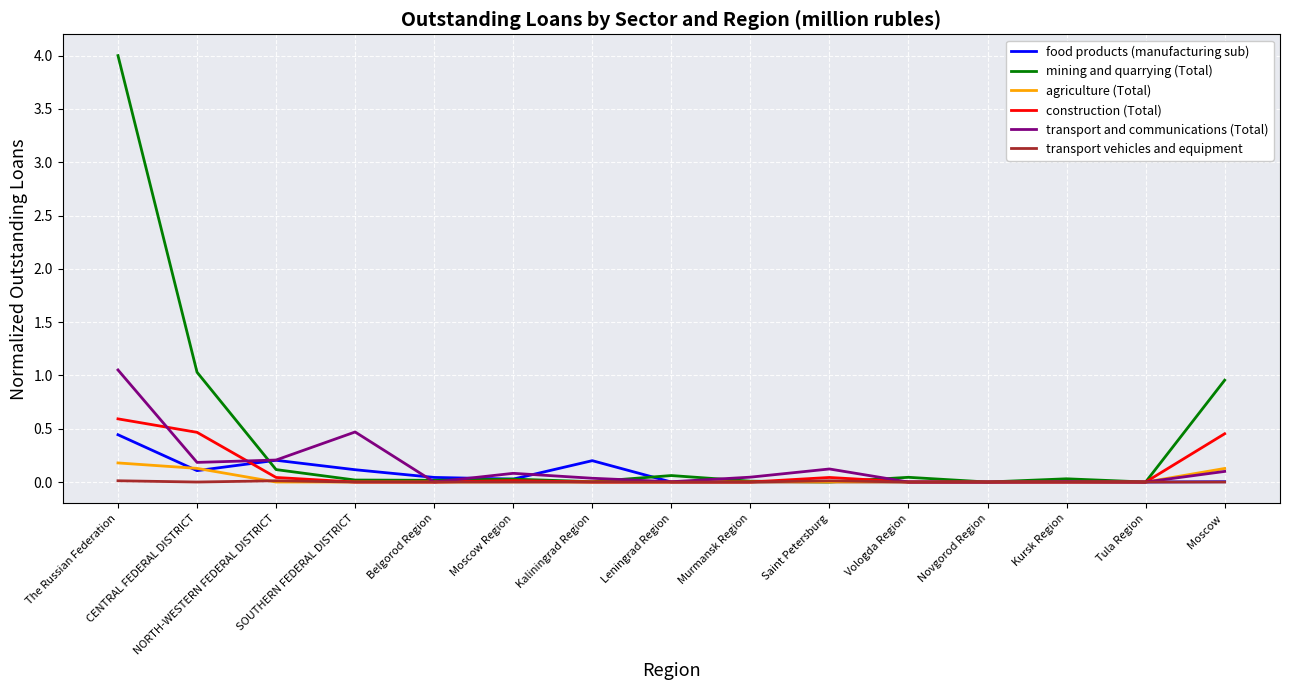

List the series in order of their peak value, lowest first.

transport vehicles and equipment, agriculture (Total), food products (manufacturing sub), construction (Total), transport and communications (Total), mining and quarrying (Total)